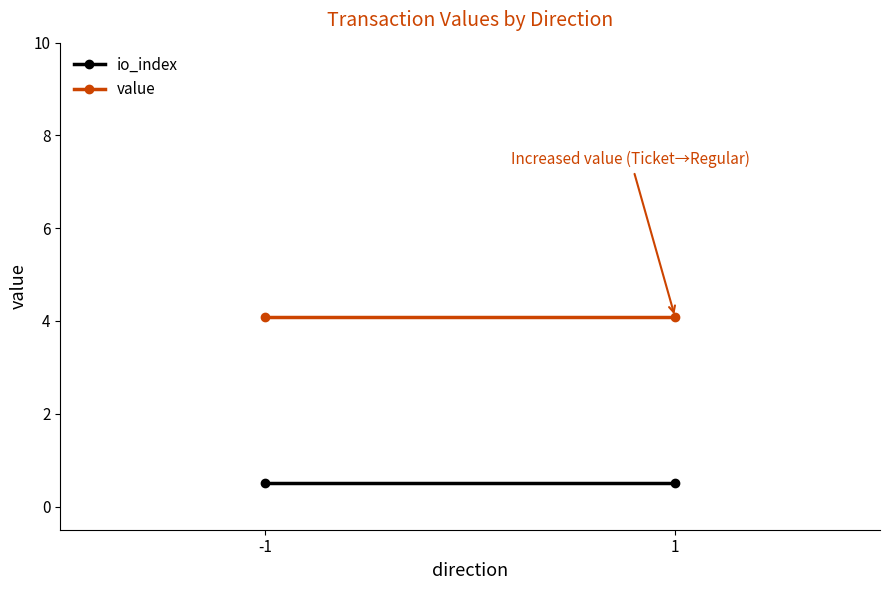

Rank the series by their average value, from highest to lowest.

value, io_index